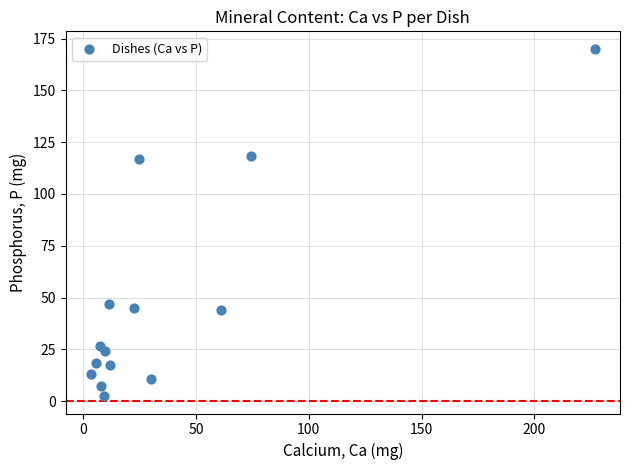

What is the range of X values (max minus min)?

223.3